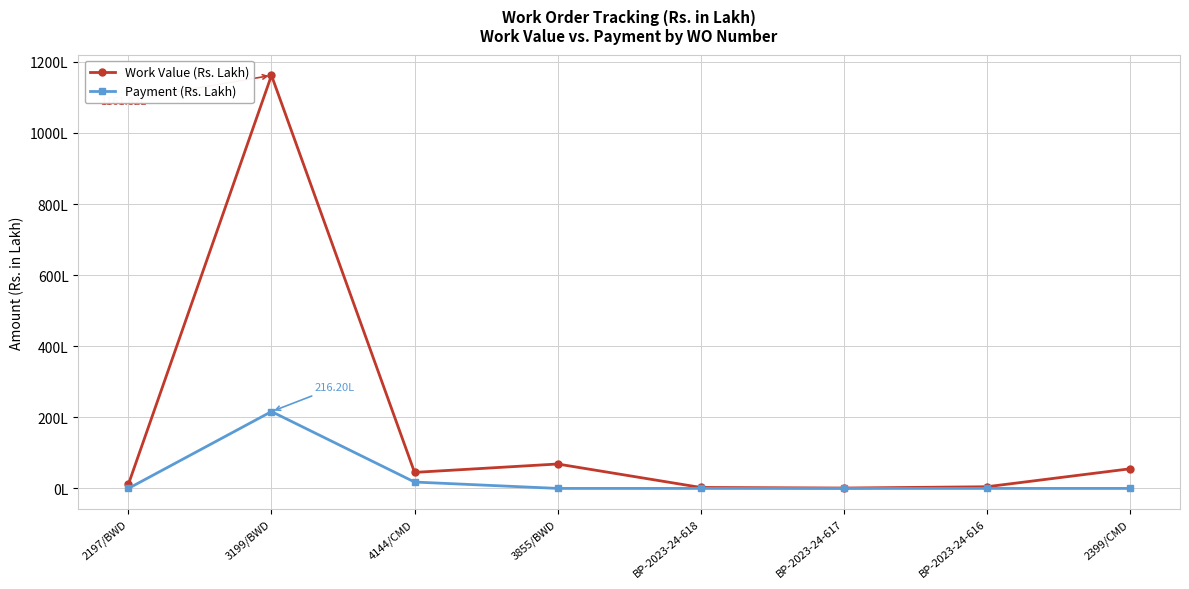

What is the maximum value for Work Value (Rs. Lakh)?

1161.8